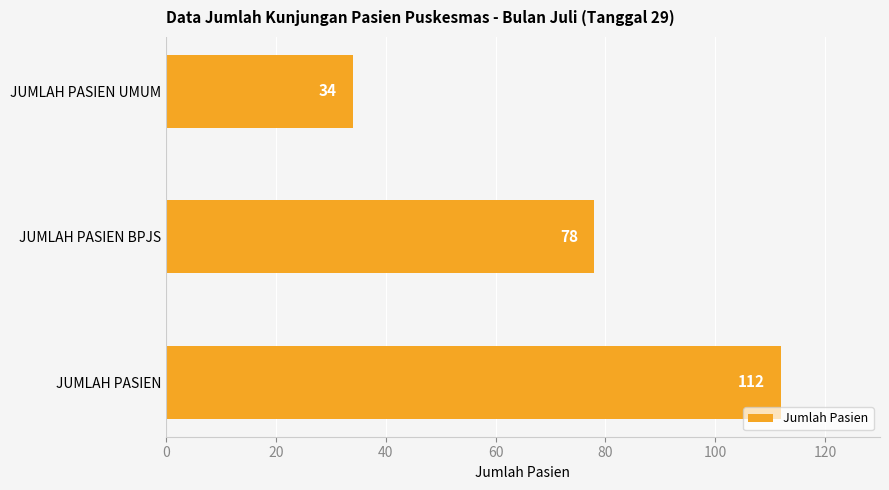

Approximately how many times larger is the value at JUMLAH PASIEN compared to JUMLAH PASIEN UMUM?

3.3